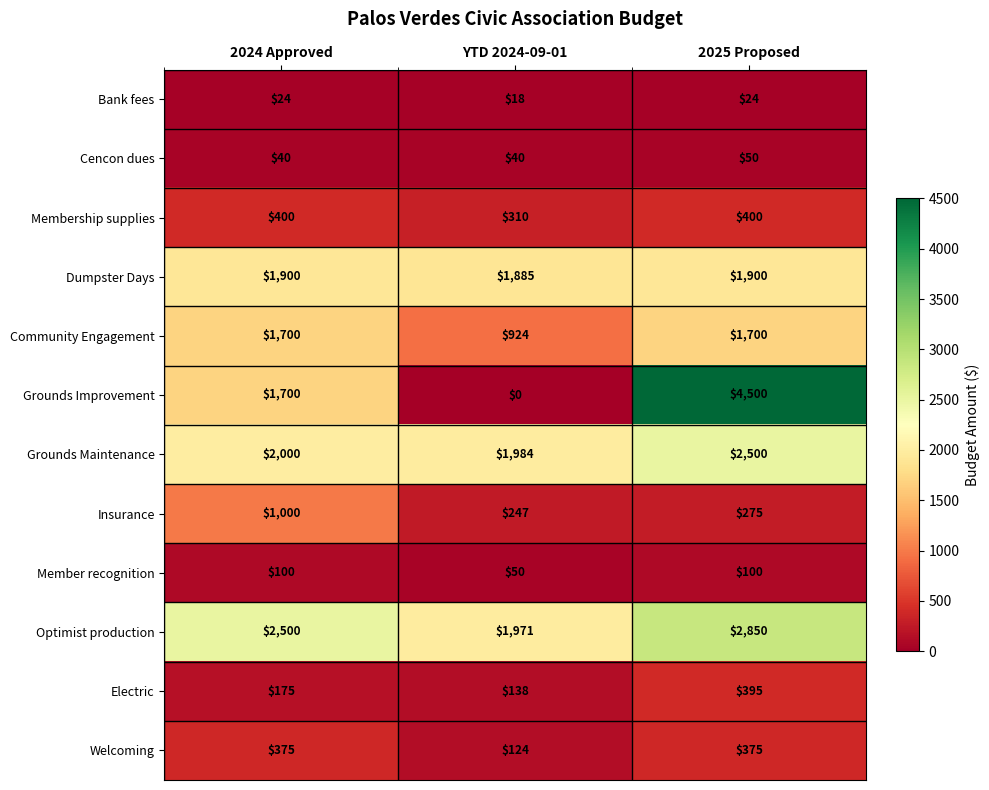

The value of Grounds Maintenance at YTD 2024-09-01 is 2652. True or false?

False